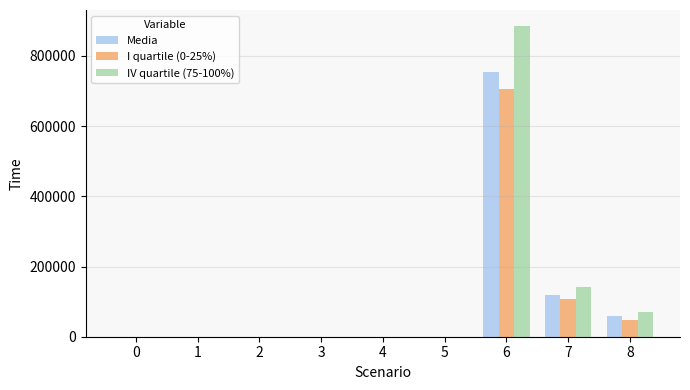

How many distinct data groups are displayed?

3